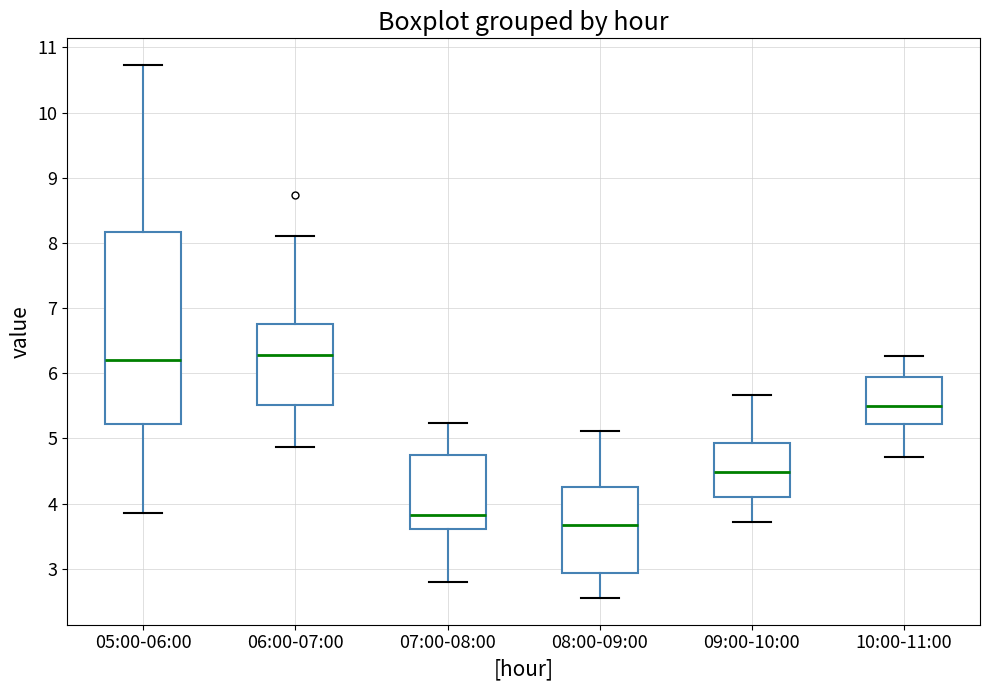

Where does the median line of the box for 05:00-06:00 sit on the y-axis? The values are not printed on the chart, so give them approximately, as read against the axis.

6.2